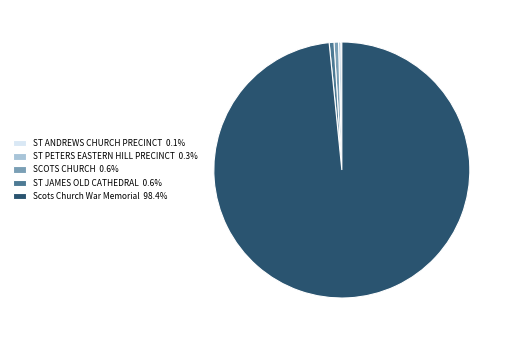

The SCOTS CHURCH slice represents 1% of the pie. True or false?

True